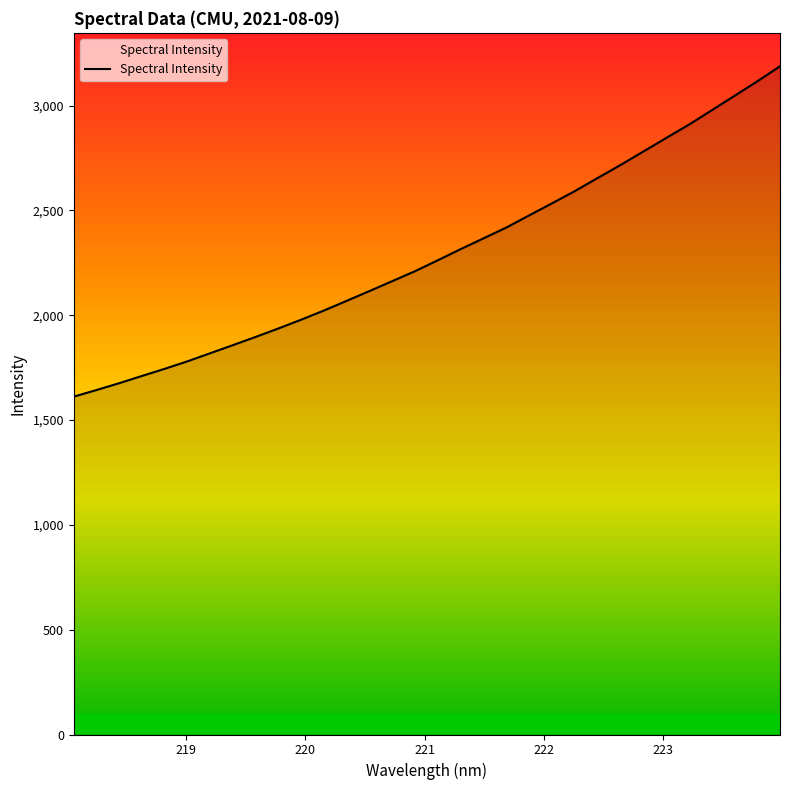

What is the difference between the maximum and minimum values?

1575.8